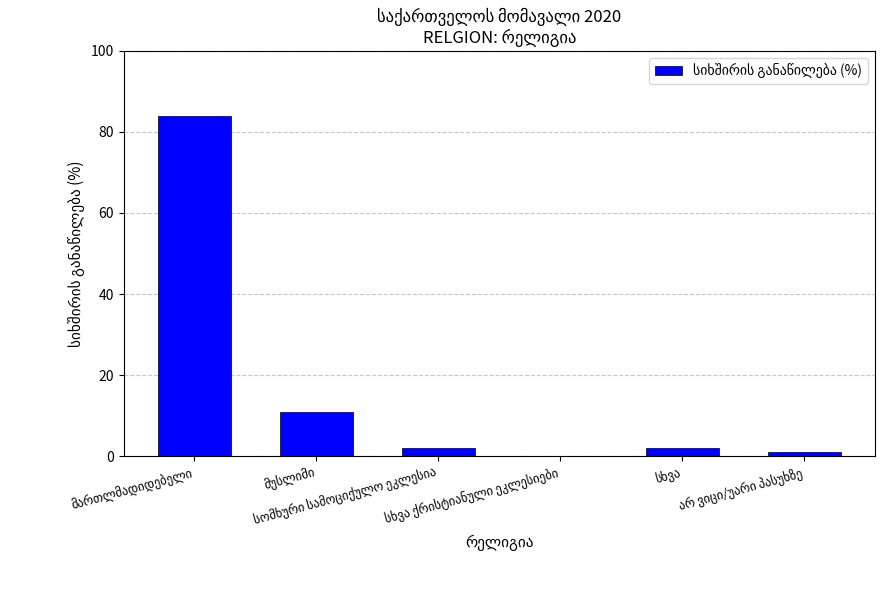

What is the greatest value displayed?

84